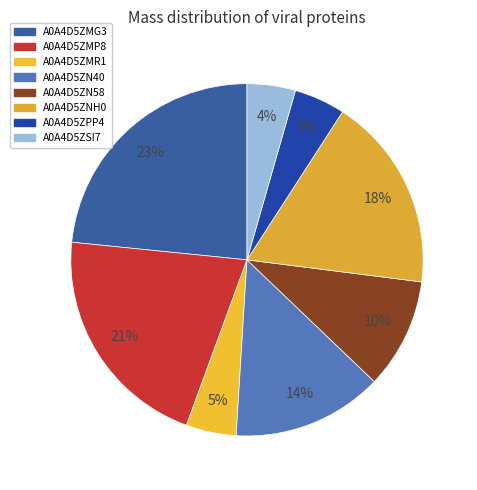

What is the largest slice in the pie chart?

A0A4D5ZMG3